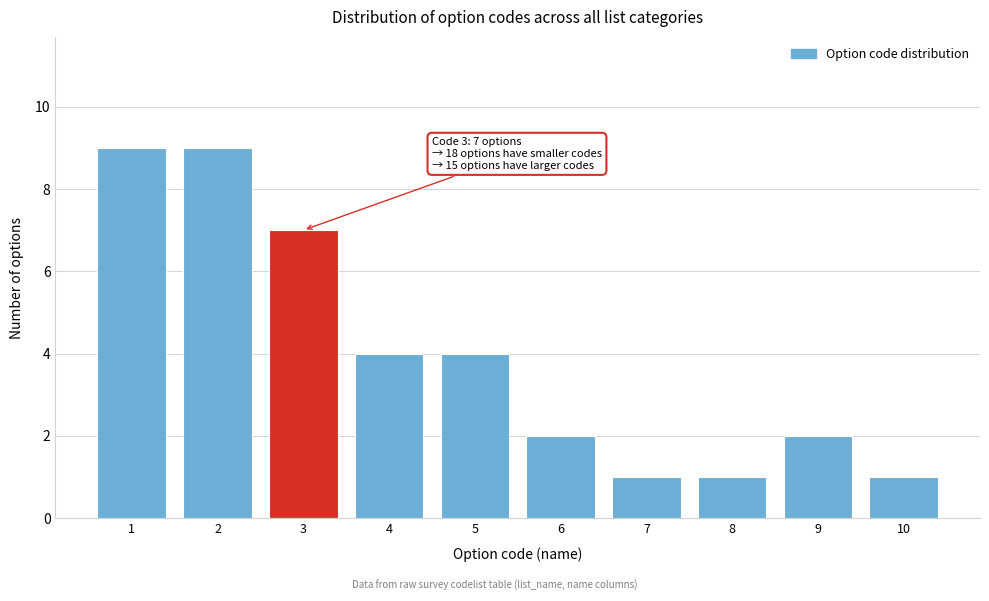

Reading left to right, list all the values displayed in this chart.

1=9	2=9	3=7	4=4	5=4	6=2	7=1	8=1	9=2	10=1